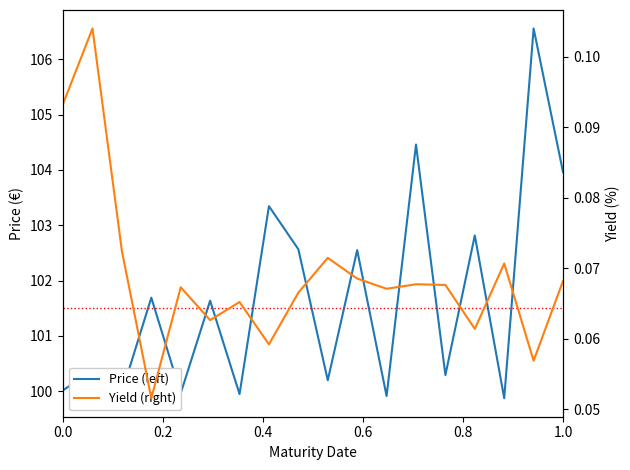

True or false: Price (left) and Yield (right) cross at least once.

False